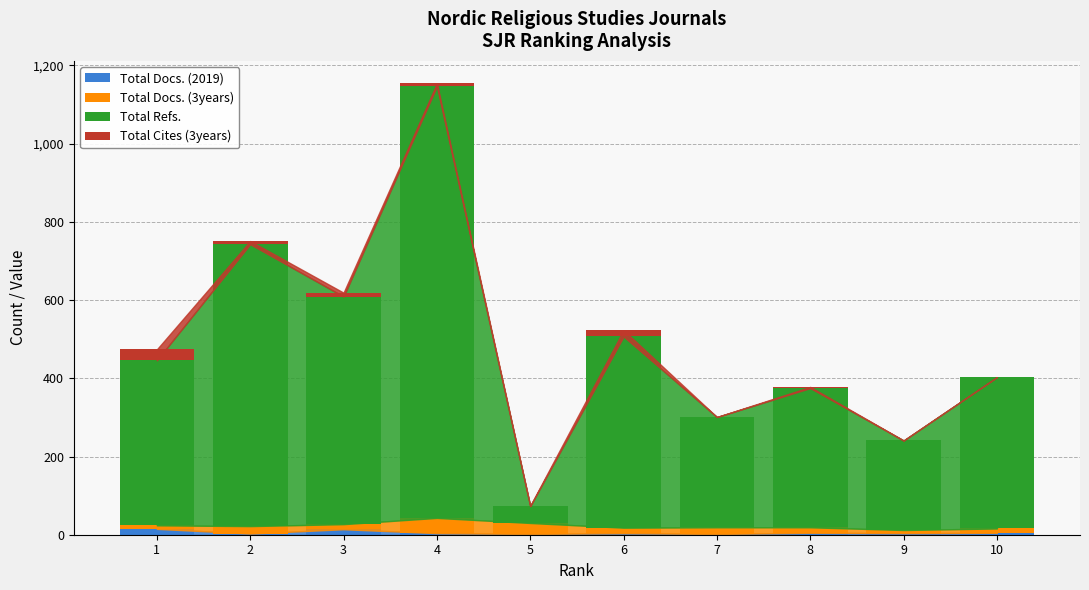

At which category is the sum across all series the highest?

4